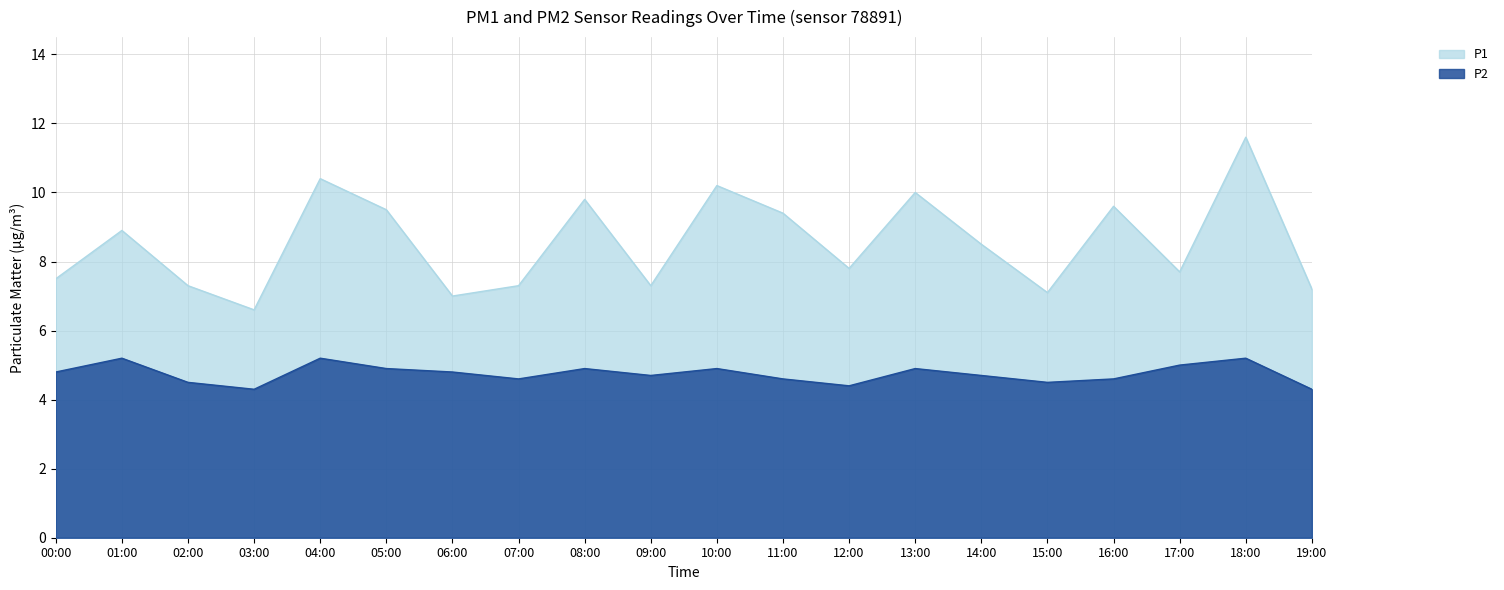

How many lines are shown in the chart?

2